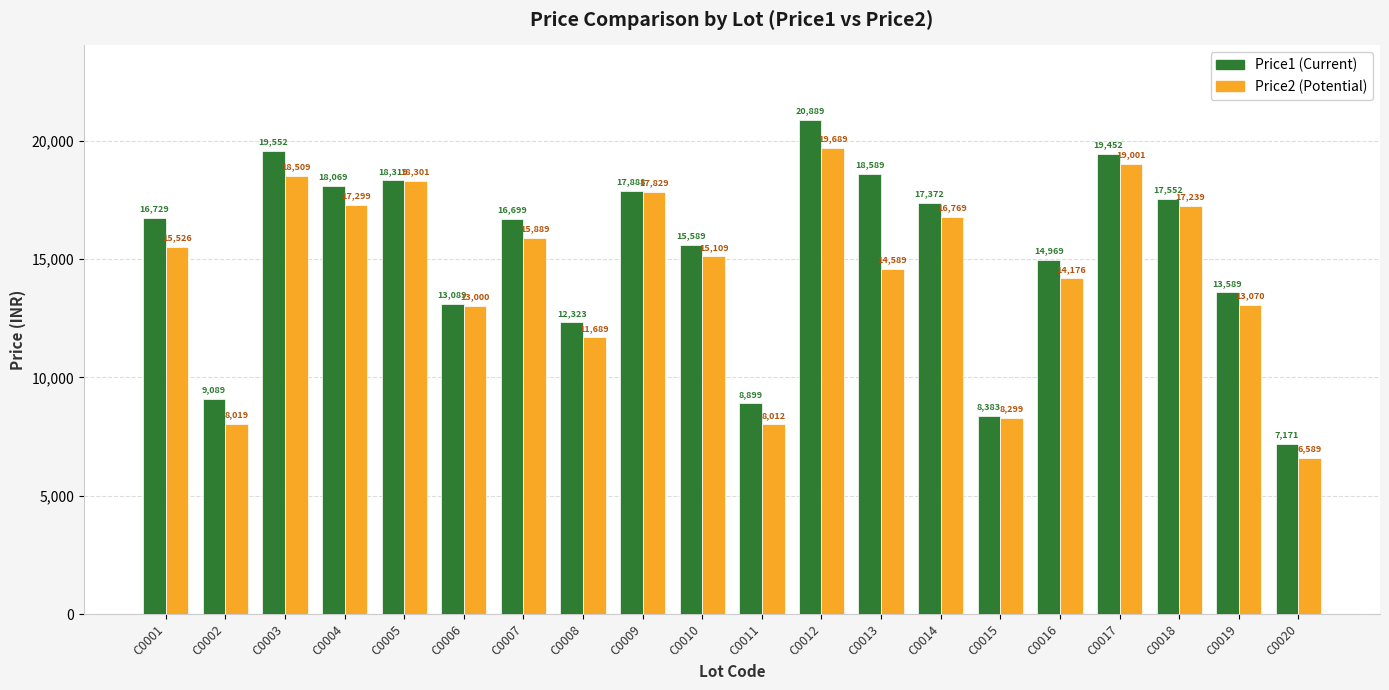

What is the maximum value shown in the chart?

20889